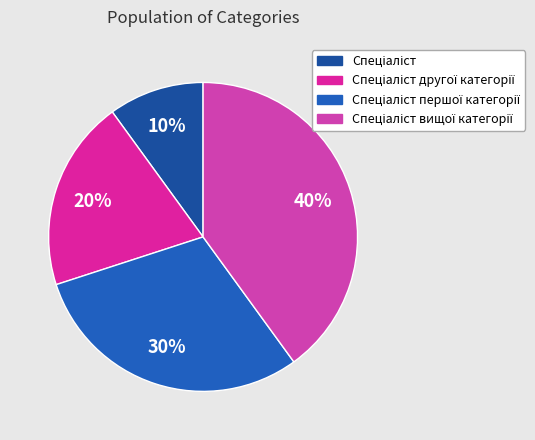

Is it true that Спеціаліст другої категорії is 30% of the pie?

False